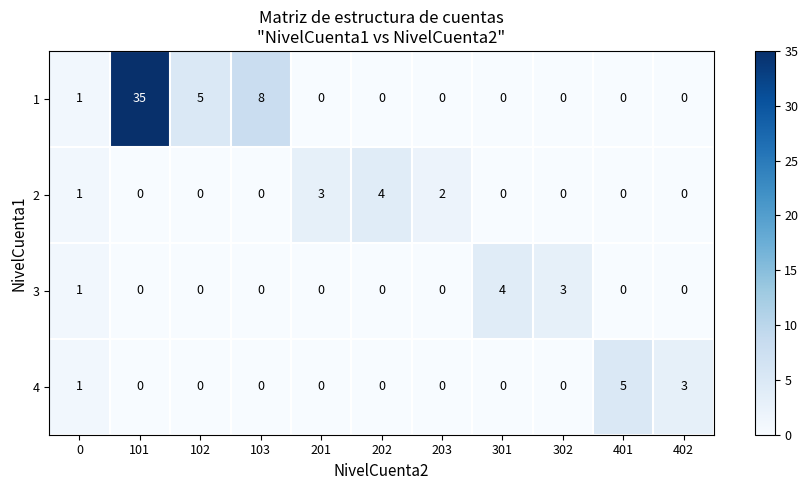

What is the sum of the 1 values at 103 and 102?

13